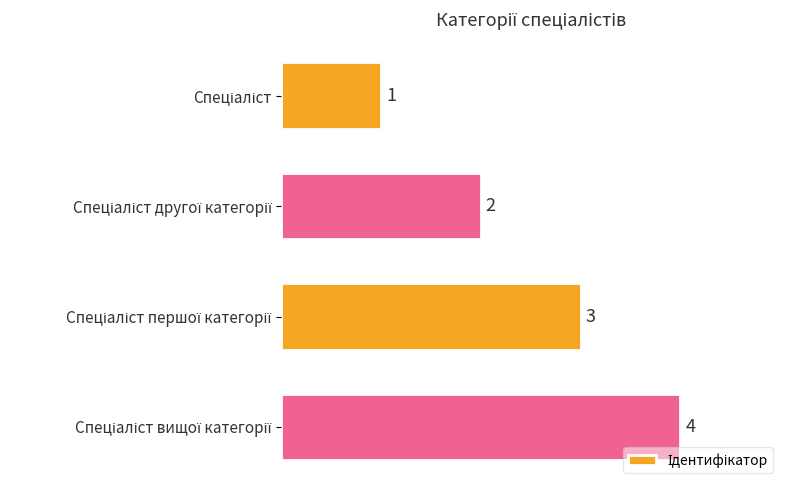

What is the maximum value shown in the chart?

4